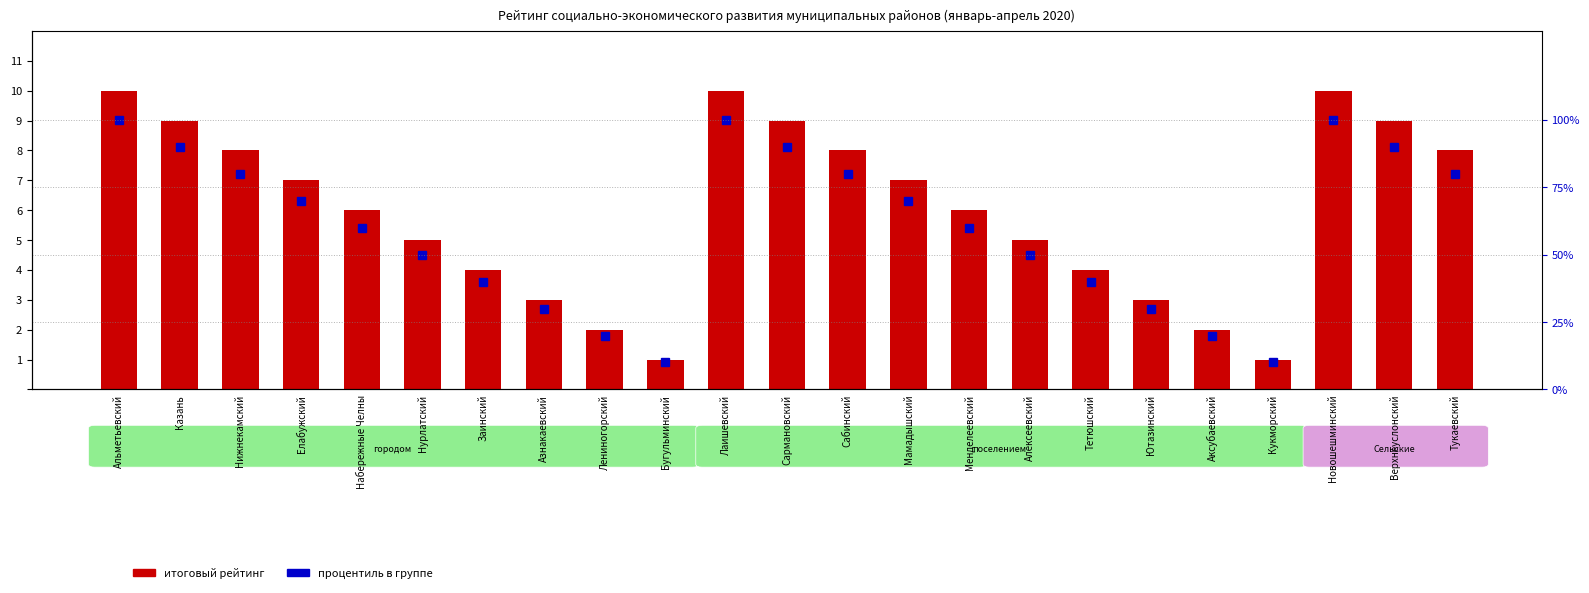

What is the spread (max minus min) of values at Лениногорский?

18